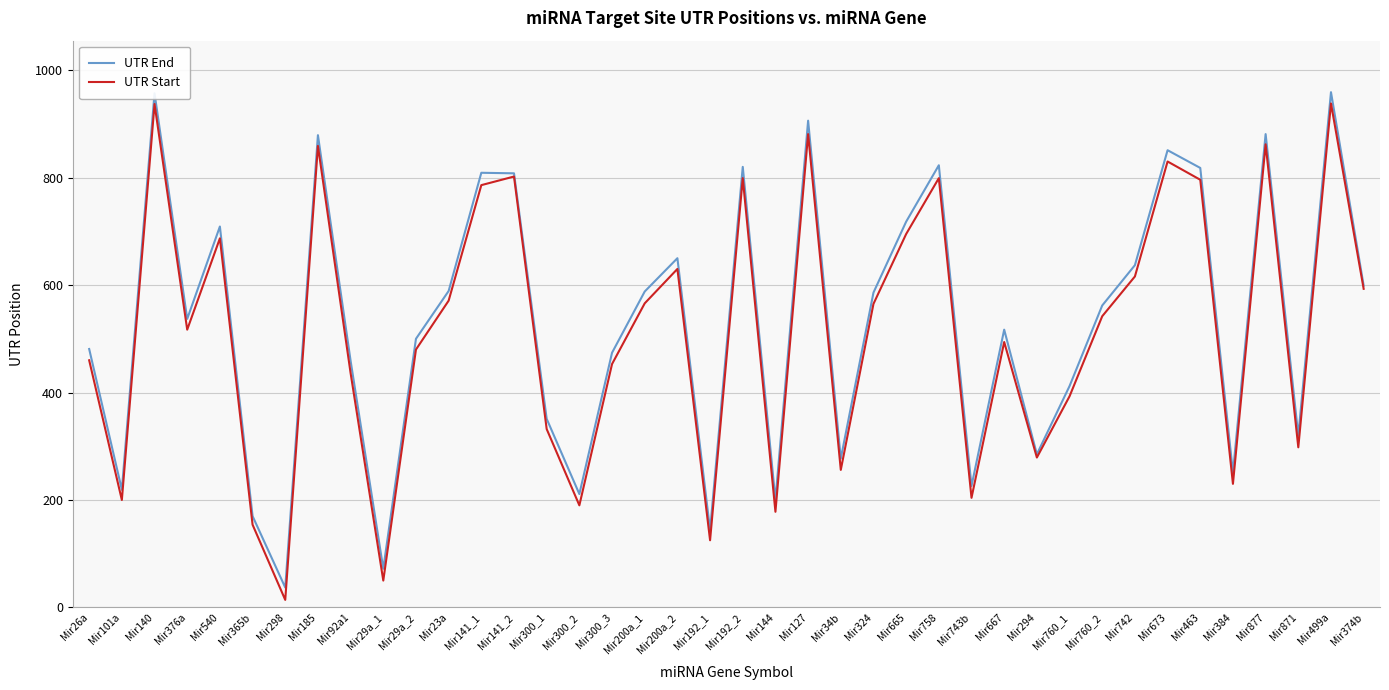

Which series changed the most between Mir298 and Mir23a?

UTR Start